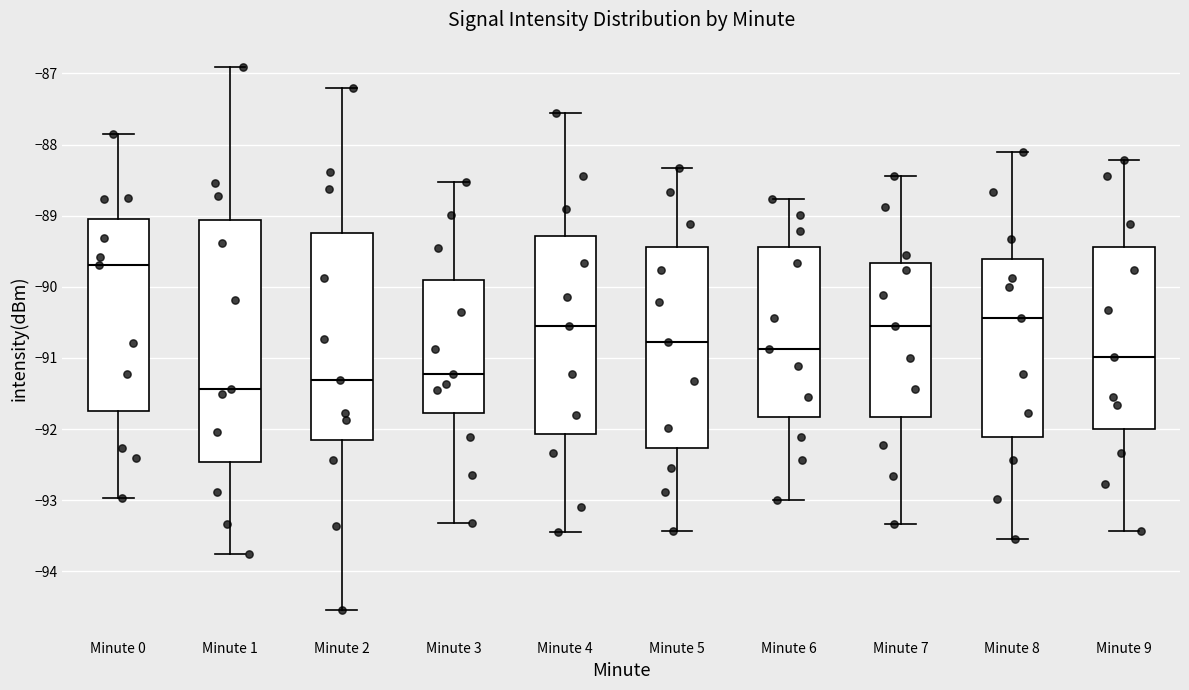

Comparing the boxes themselves (not the whiskers), which one is the tallest?

Minute 1